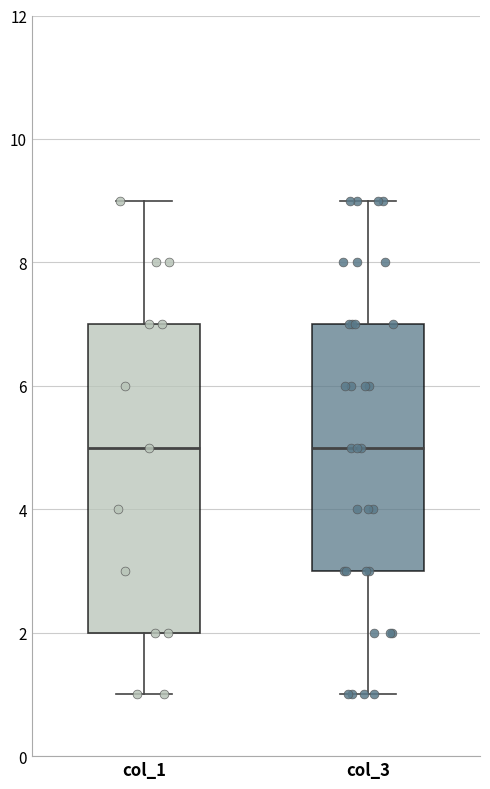

Which box is the tallest, from its lower edge to its upper edge?

col_1